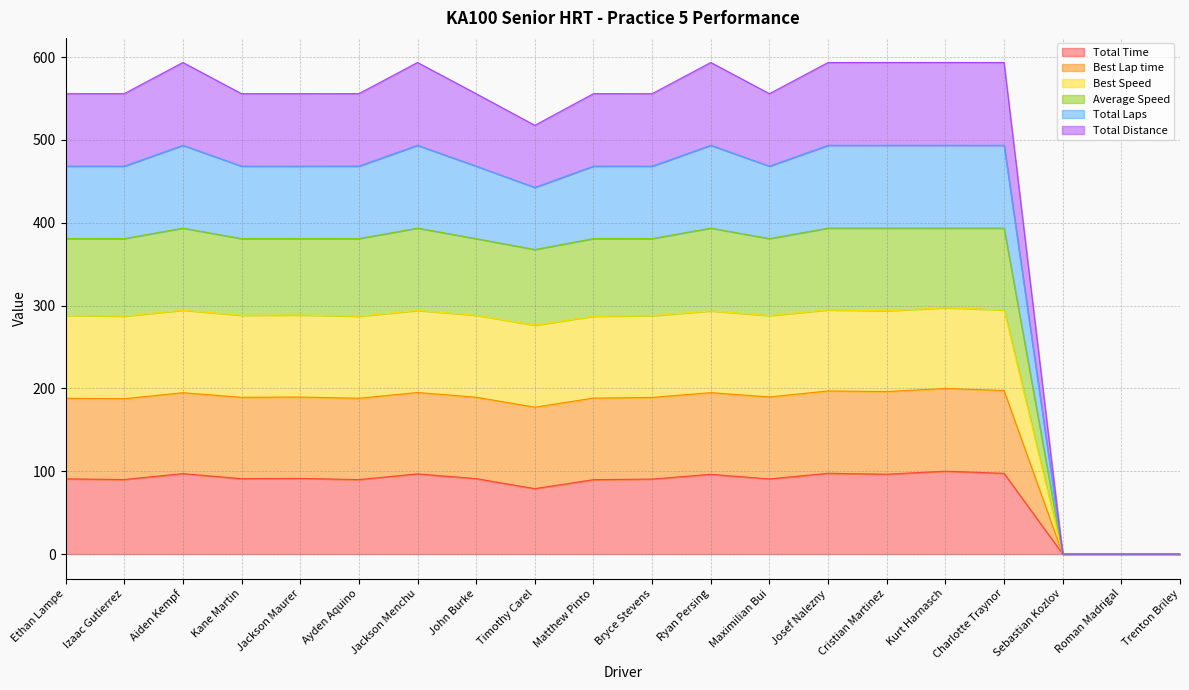

What is the greatest value displayed?

593.5